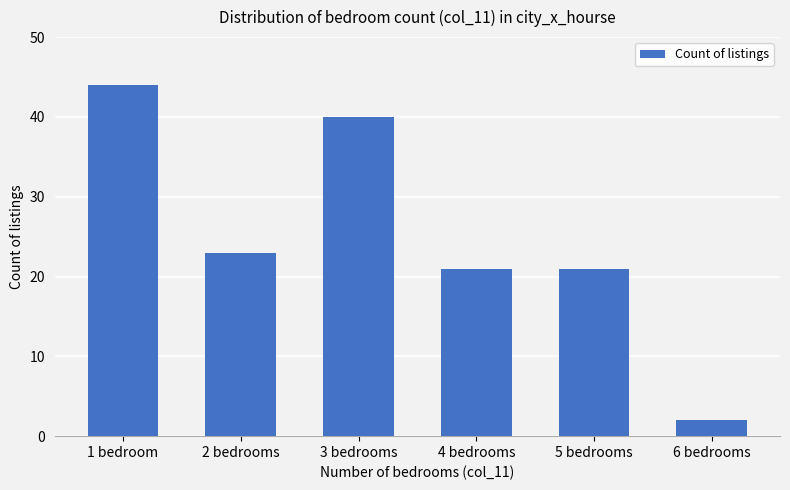

Is it true that the value at 6 bedrooms is 2?

True